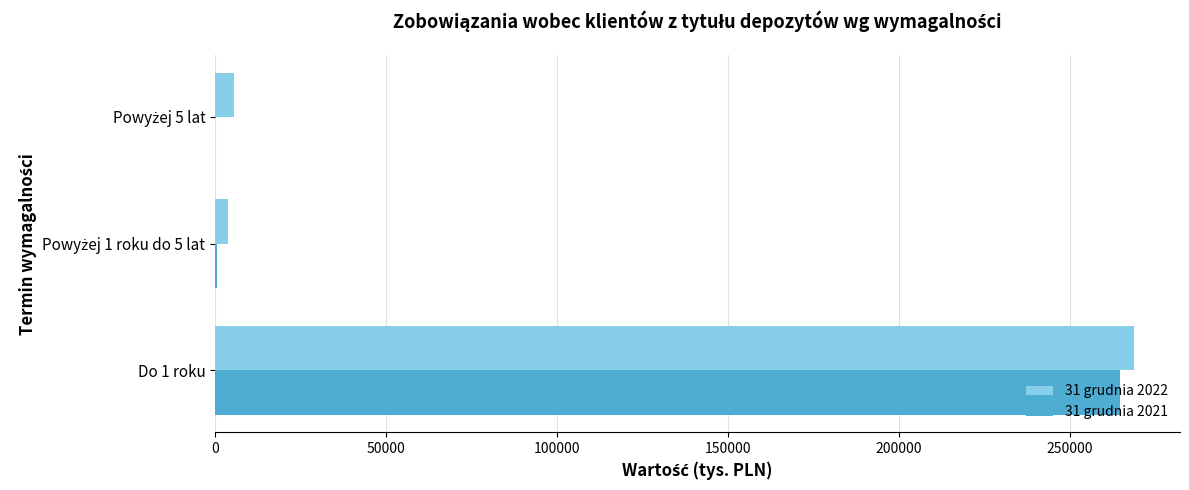

At which label does 31 grudnia 2021 reach its peak?

Do 1 roku